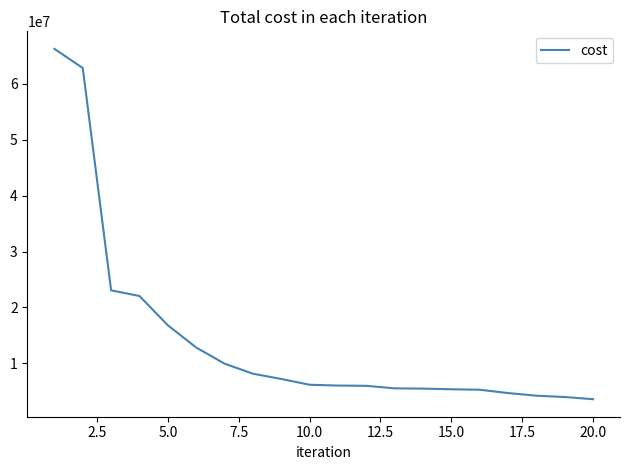

What is the minimum value shown in the chart?

3562281